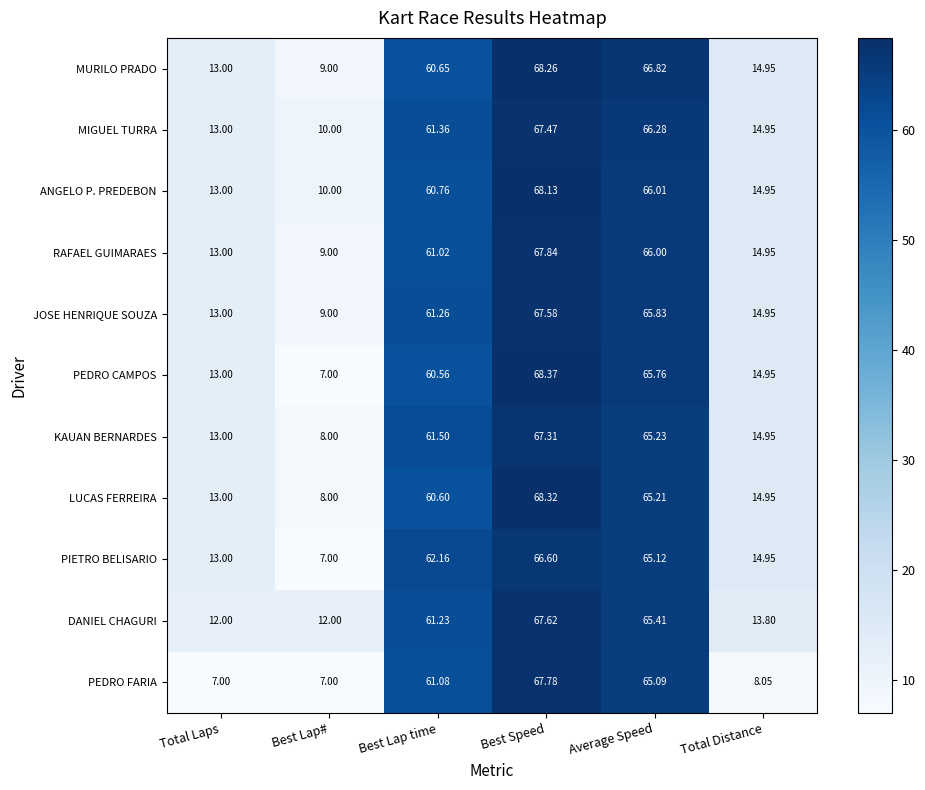

Rank the categories by ANGELO P. PREDEBON value from lowest to highest.

Best Lap#, Total Laps, Total Distance, Best Lap time, Average Speed, Best Speed